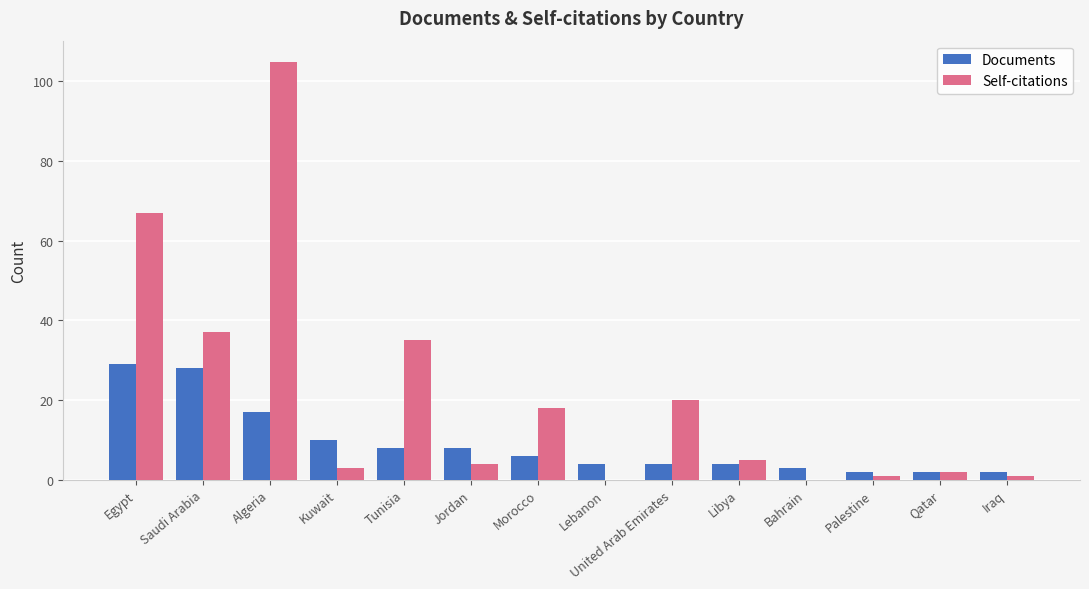

Where does the Self-citations series first go above 5?

Egypt